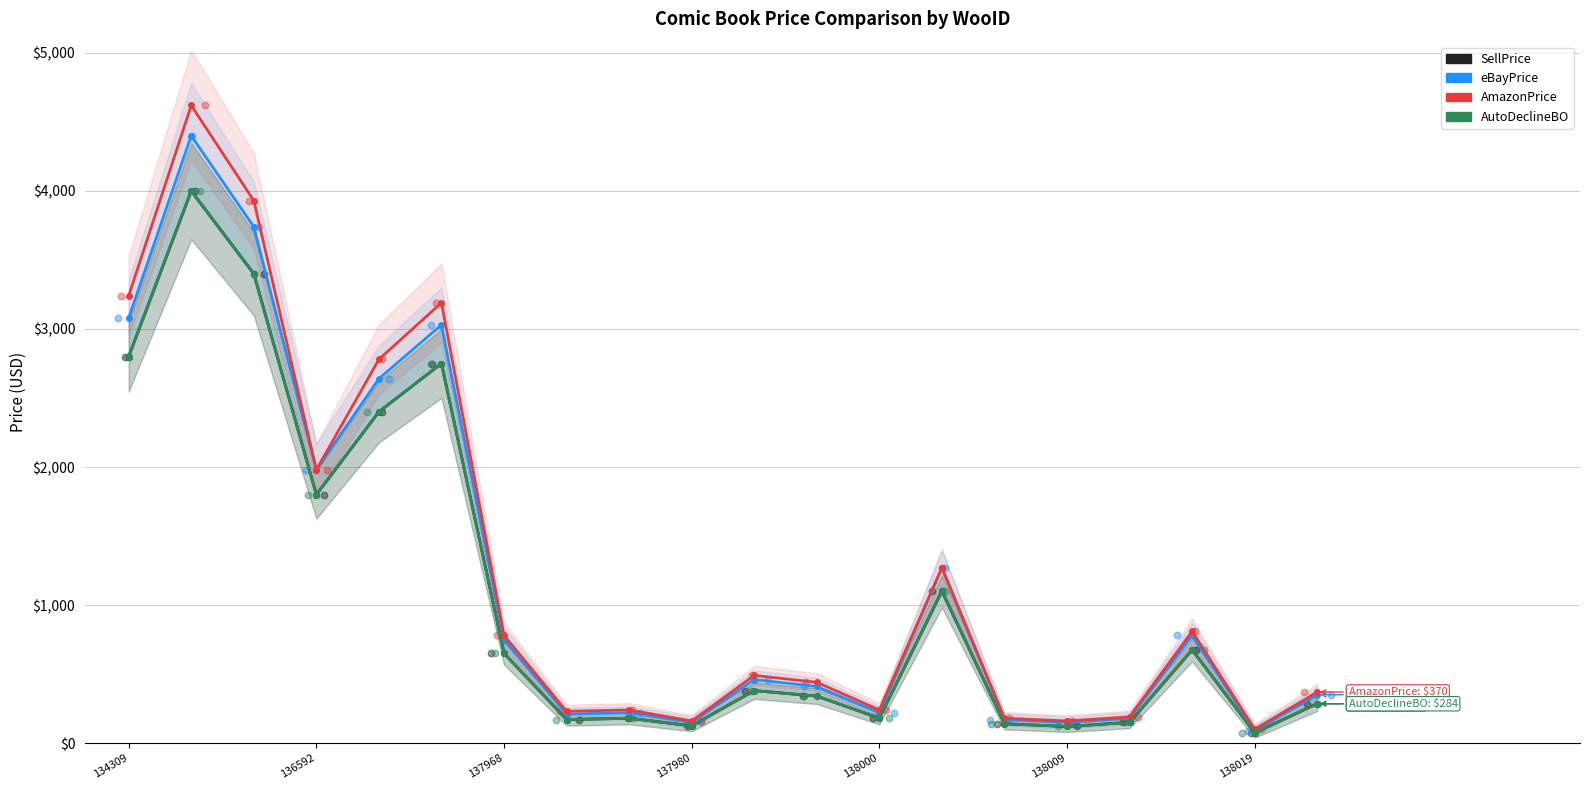

Is the value of SellPrice at 16 greater than the value of AmazonPrice at 7?

No